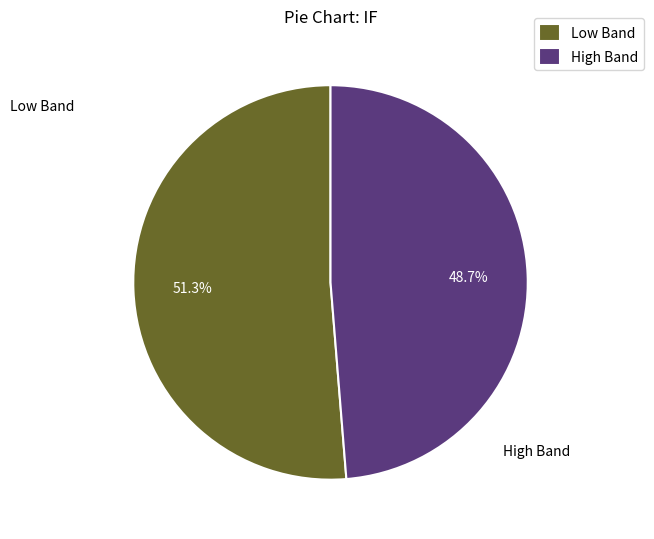

Does Low Band account for over 50% of the chart?

Yes